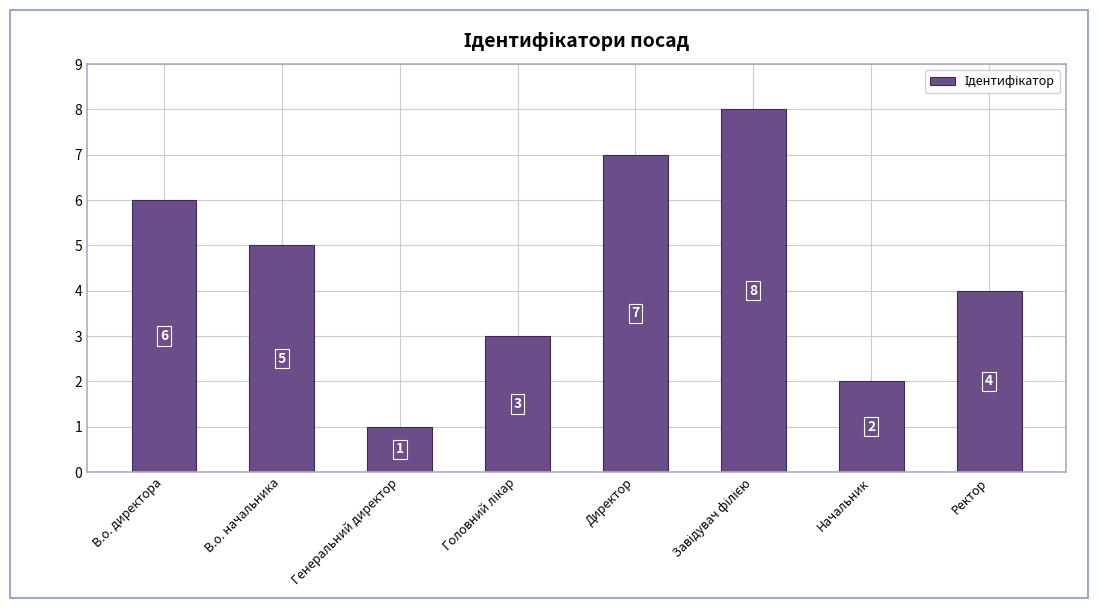

Reading left to right, transcribe all the data shown in this chart.

6	5	1	3	7	8	2	4